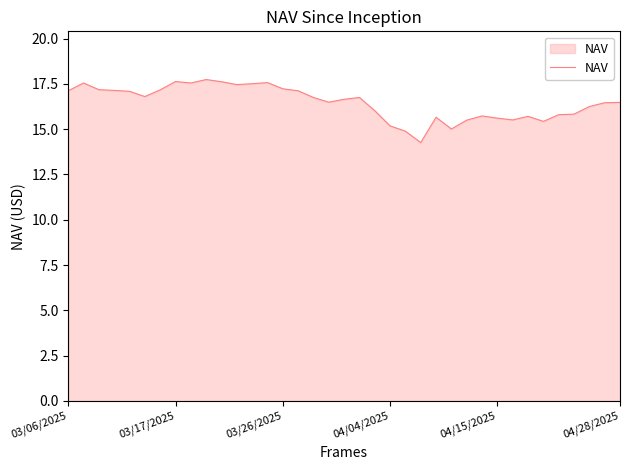

Does the chart display data point markers on the line(s)?

No